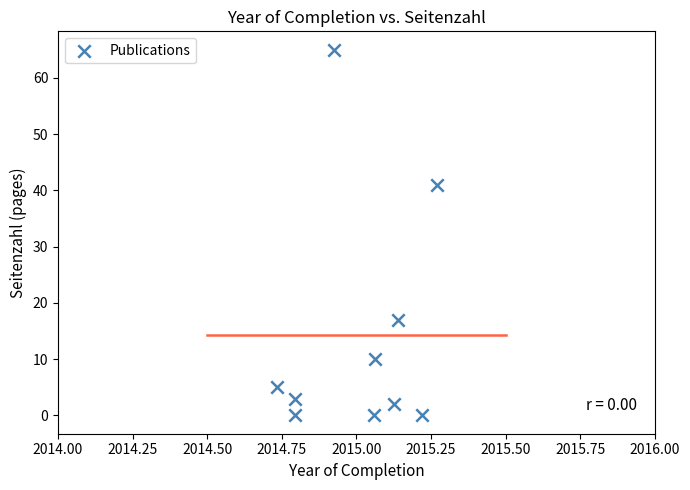

What is the range of Y values (max minus min)?

65